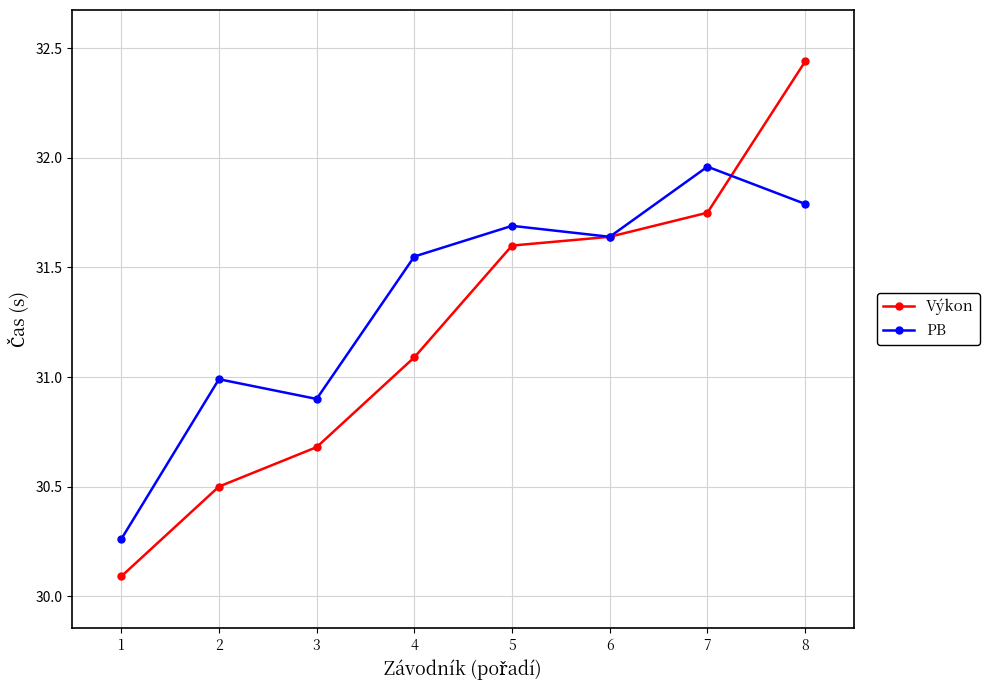

What is the value of the Výkon point at the 2nd from the left?

30.5